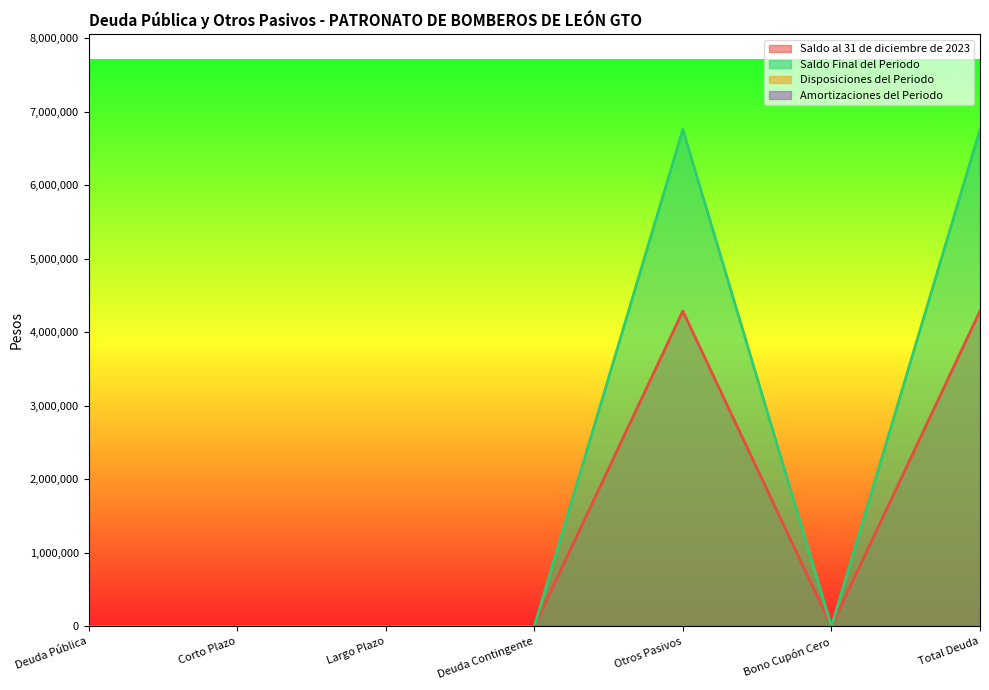

Reading left to right, what are all the values shown in this chart?

Saldo al 31 de diciembre de 2023: 0.0	0.0	0.0	0.0	4287976.0	0.0	4287976.0
Saldo Final del Periodo: 0.0	0.0	0.0	0.0	6756260.6	0.0	6756260.6